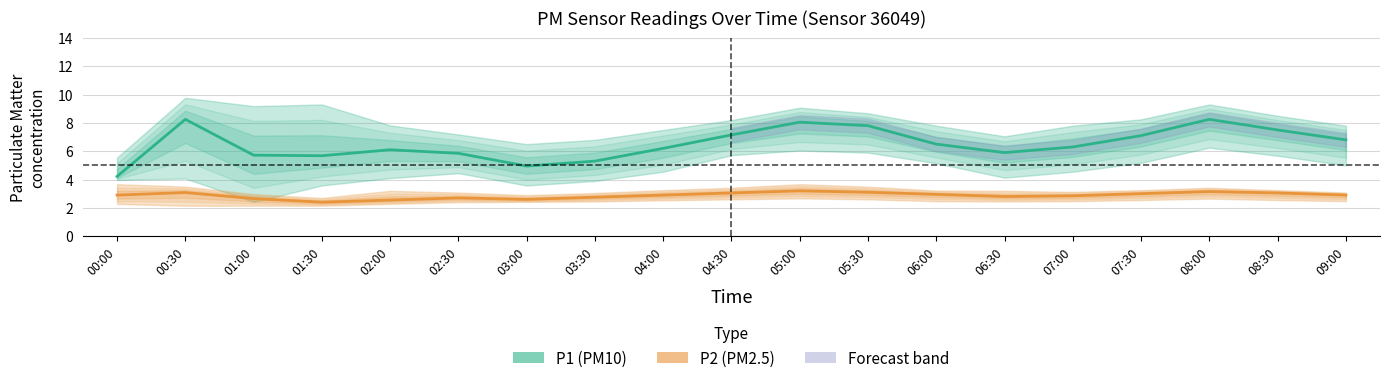

What is the approximate value of P1 at 01:30?

5.7